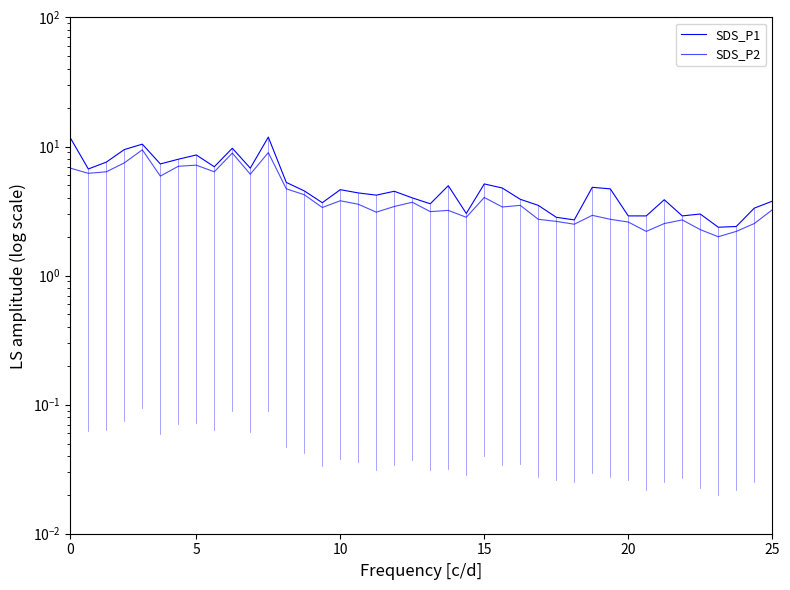

What is the difference between the maximum and minimum values in the SDS_P1 series?

9.5